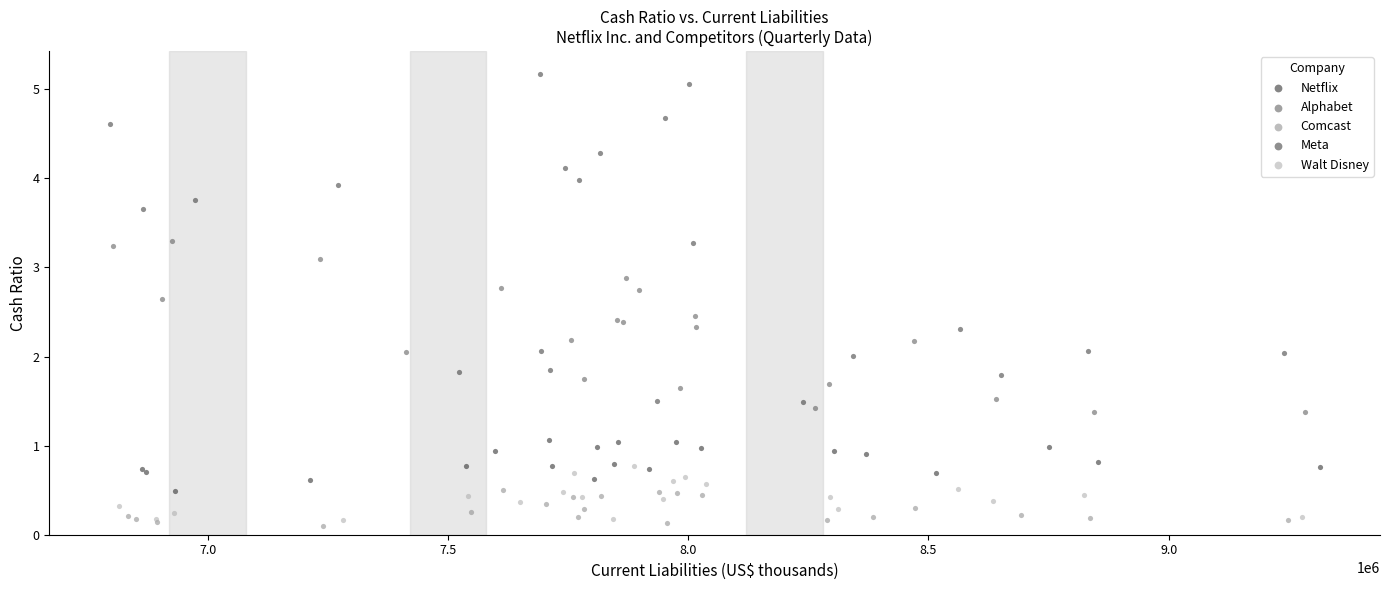

Which series contains the lowest Y value?

Comcast